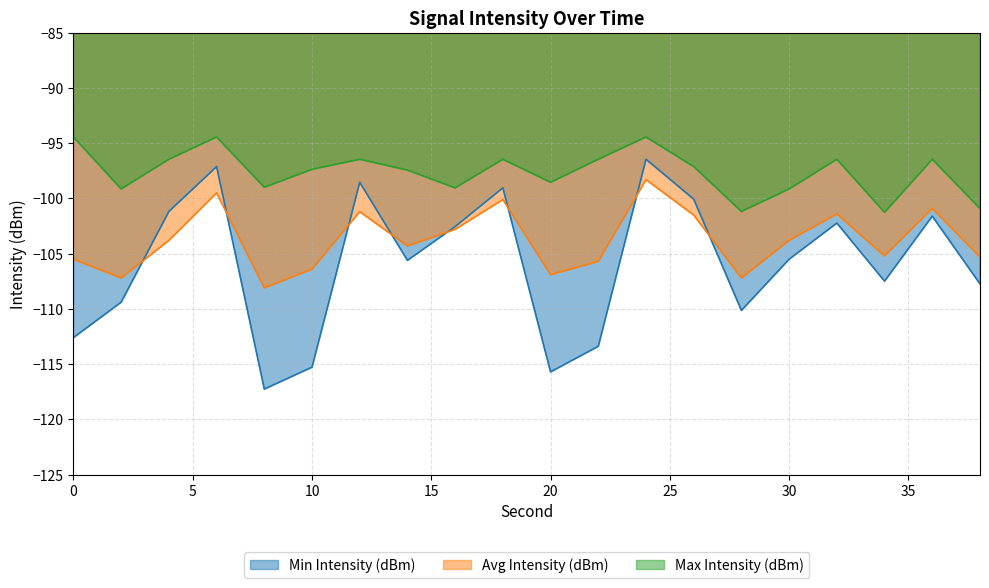

What are all the series names shown in the legend?

Min Intensity (dBm), Avg Intensity (dBm), Max Intensity (dBm)